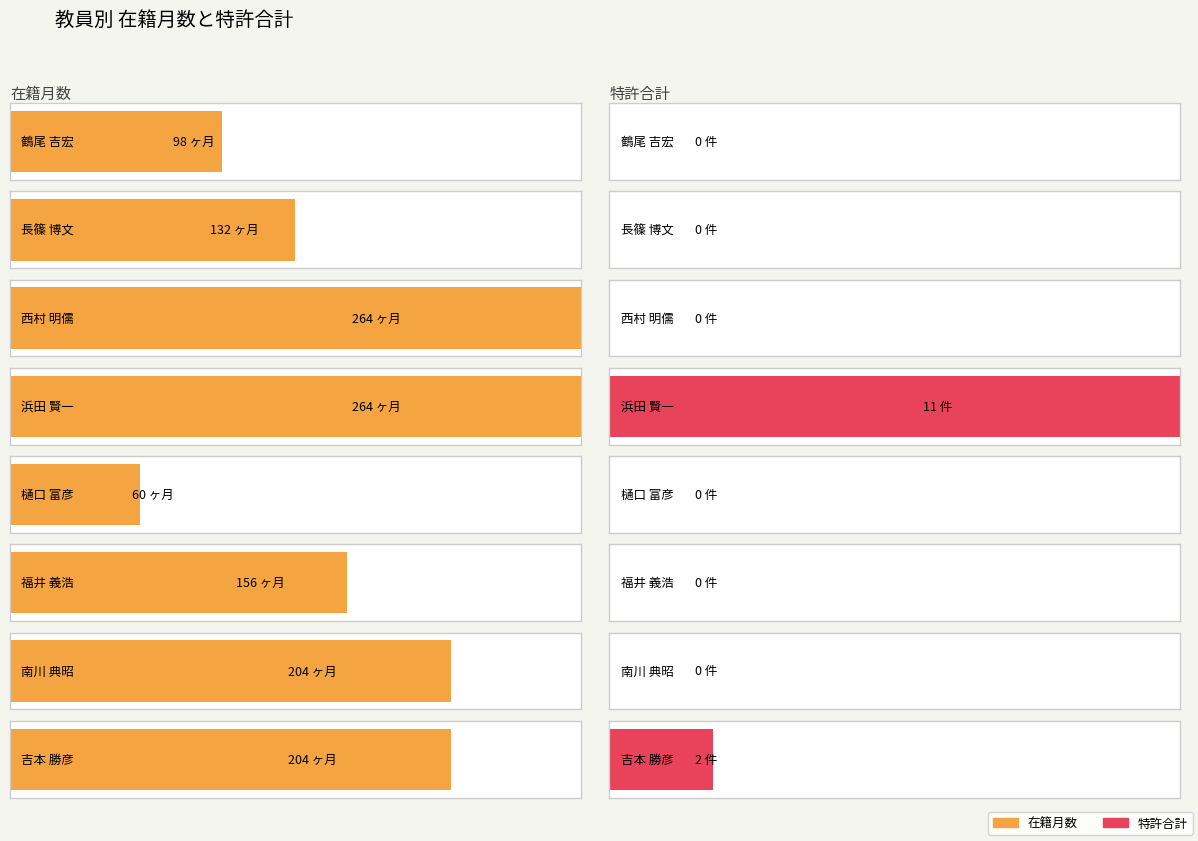

The value of 特許合計 at 鶴尾 吉宏 is -4. True or false?

False